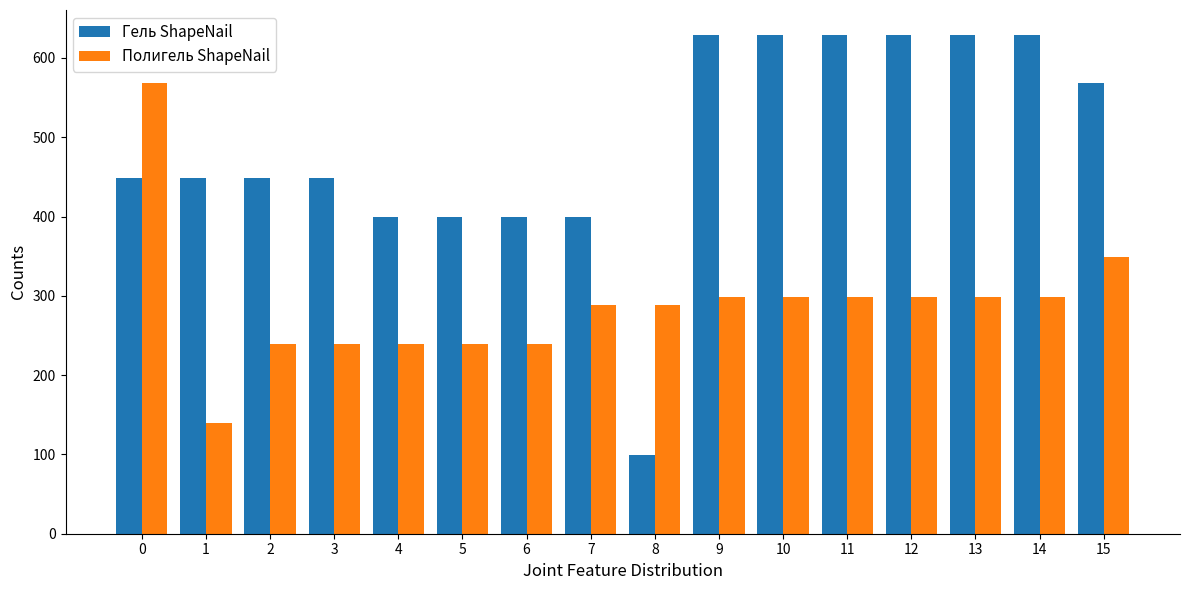

Is it true that Гель ShapeNail equals 187 at 11?

False